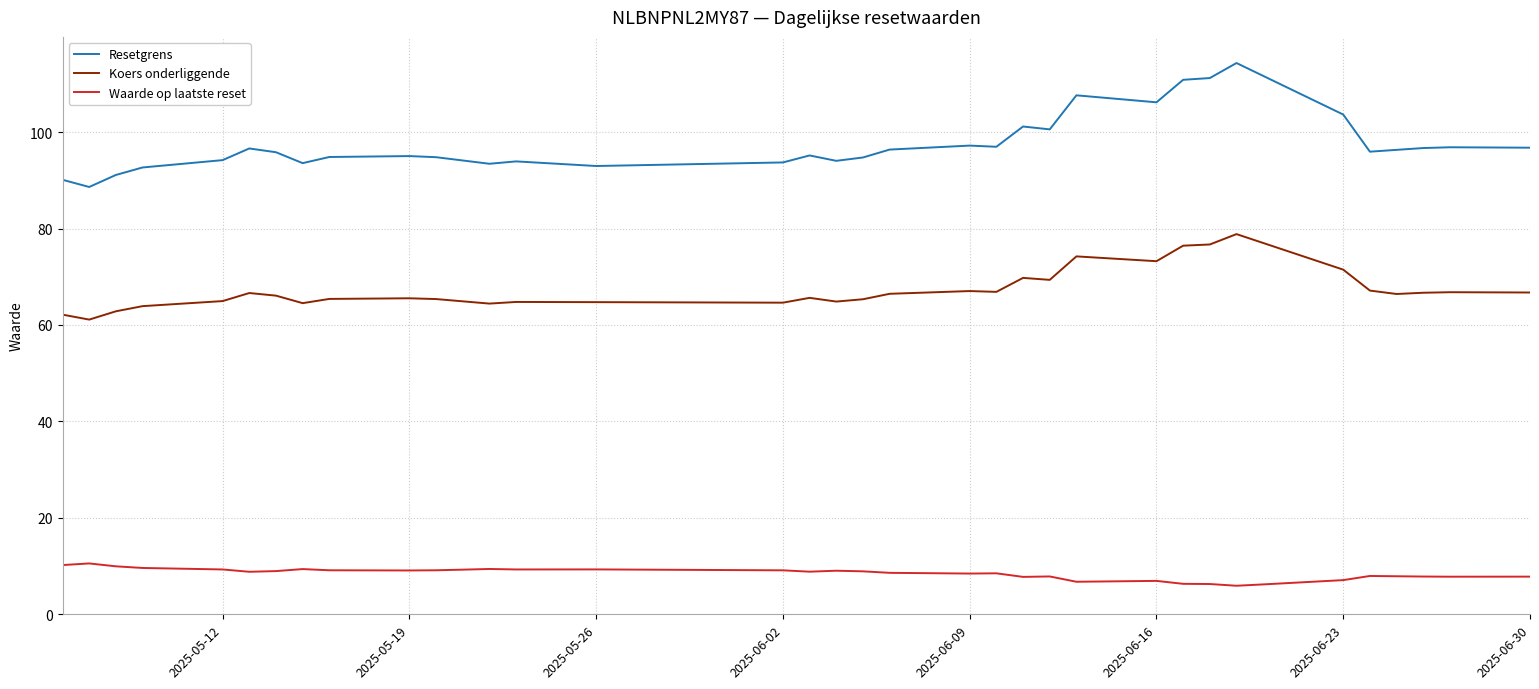

True or false: Resetgrens and Koers onderliggende intersect in this chart.

False